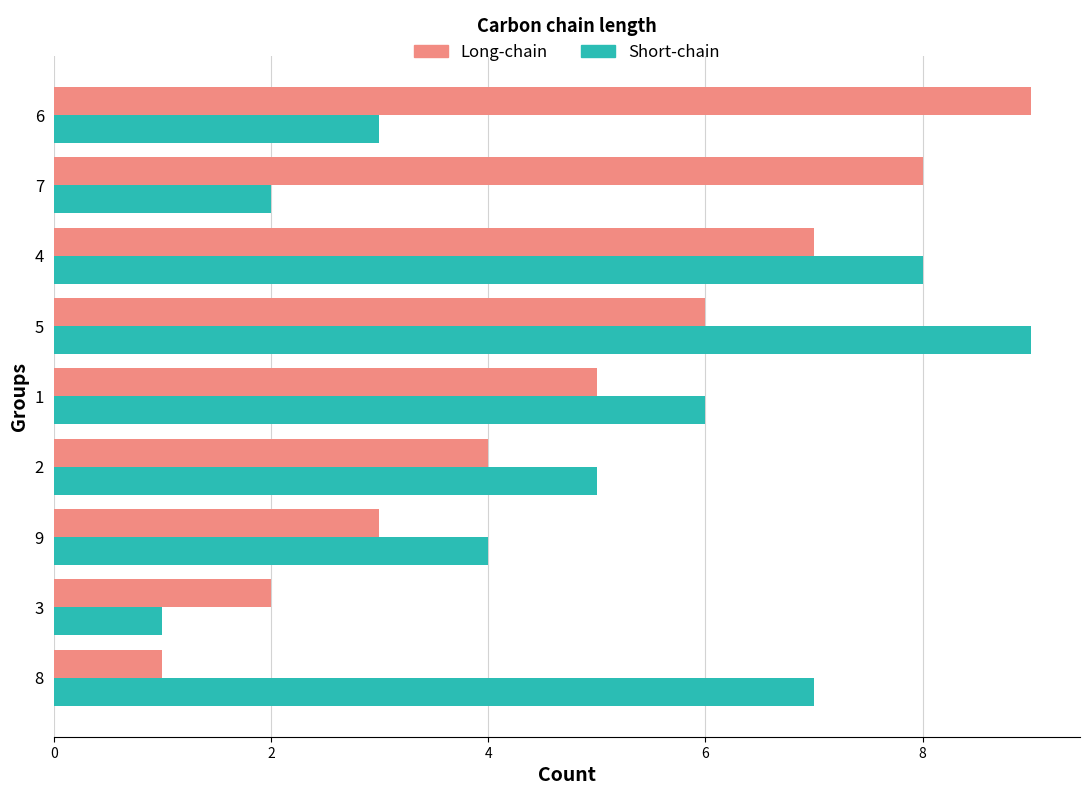

What are all the series names shown in the legend?

Long-chain, Short-chain